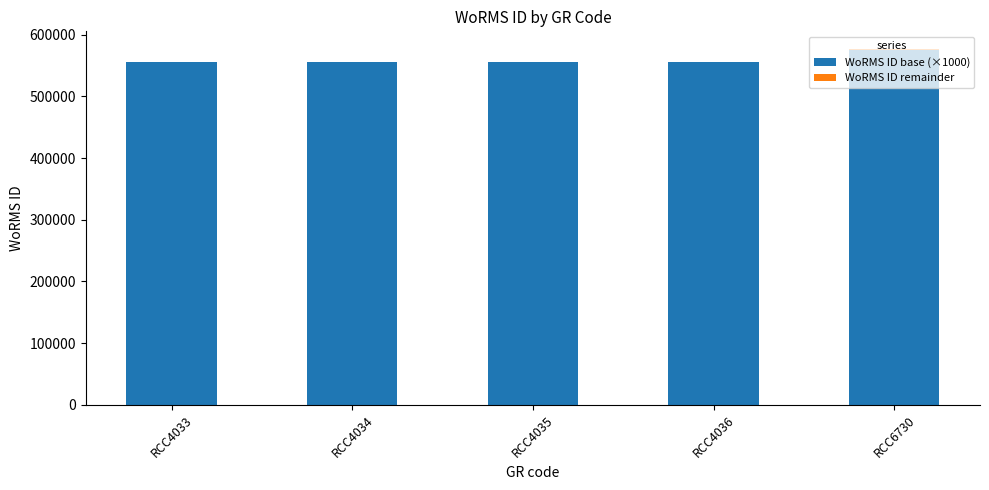

The value of WoRMS ID base (×1000) at RCC4033 is 555000. True or false?

True